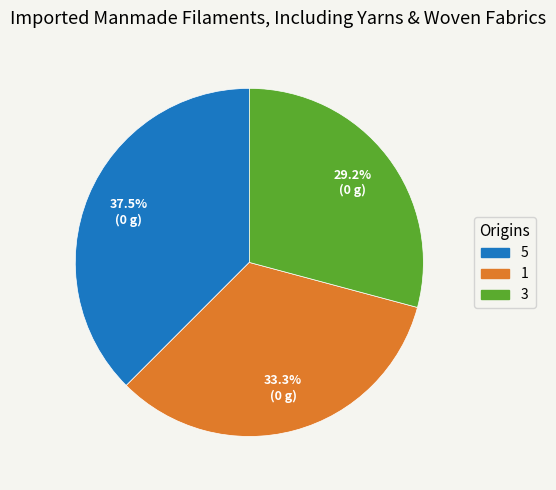

Between 1 and 5, which is larger?

5